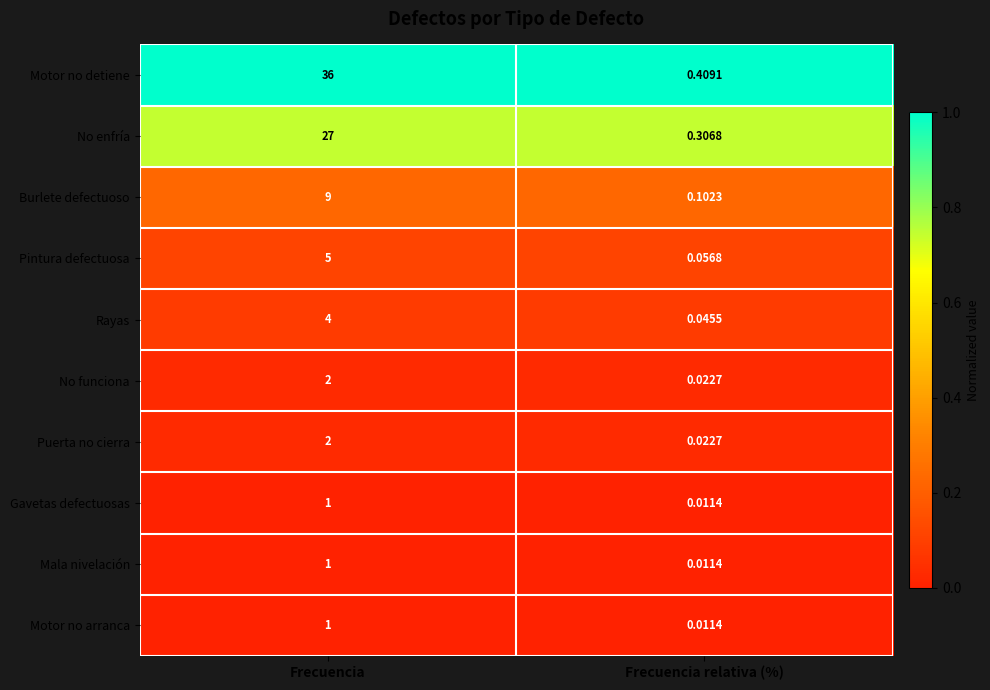

At which category is the sum across all series the highest?

Frecuencia